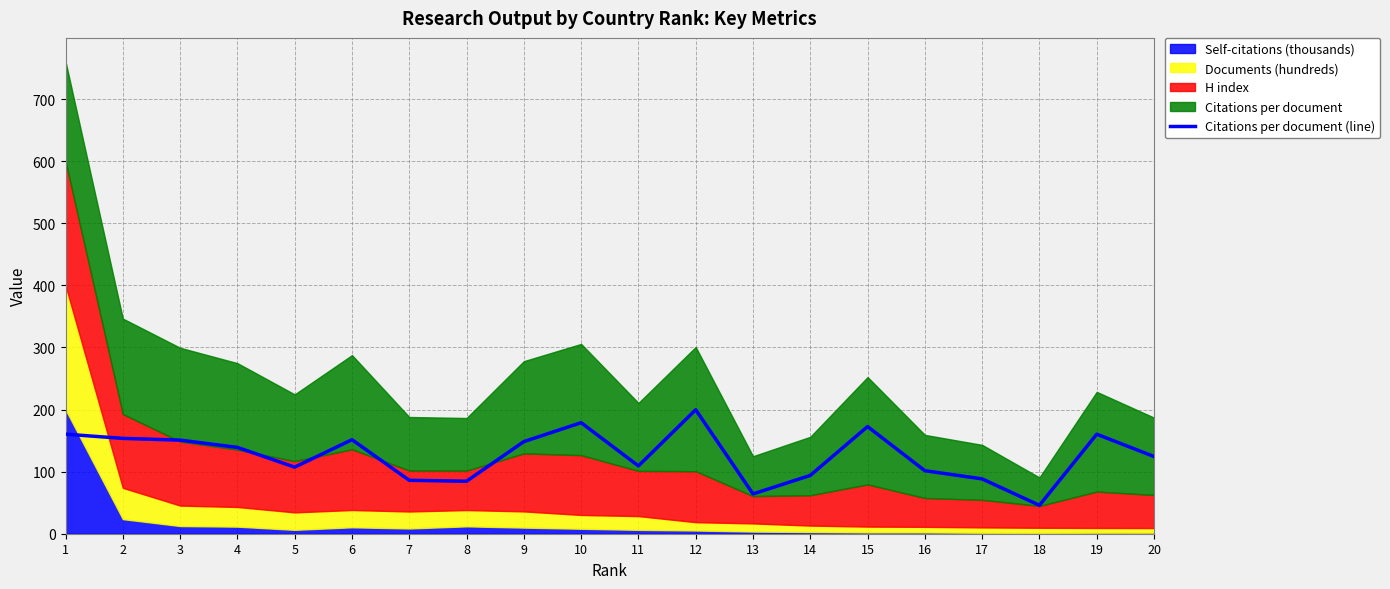

True or false: the data shows 84.5 at 8.

True